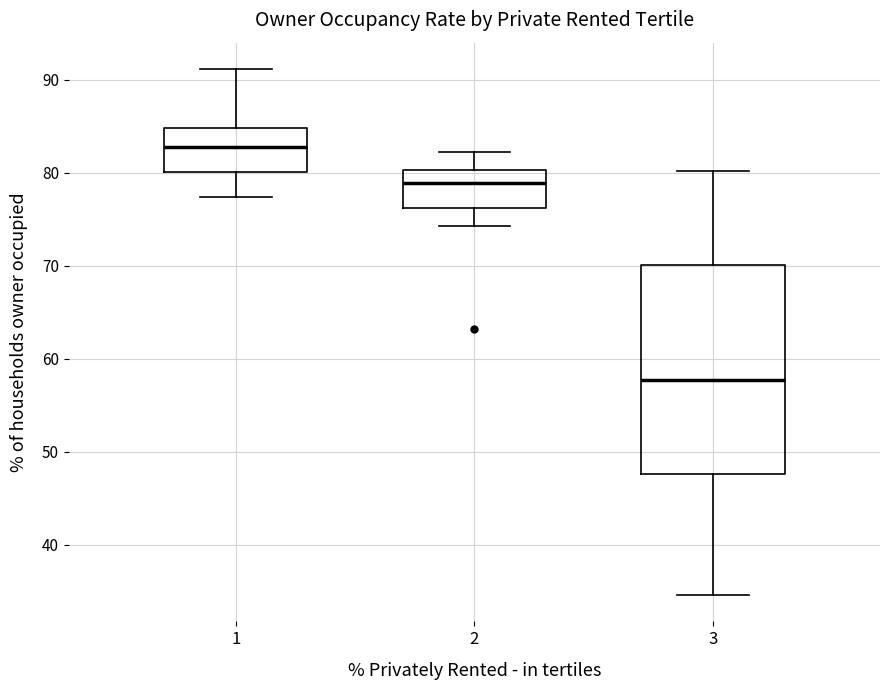

Comparing the boxes themselves (not the whiskers), which one is the tallest?

3